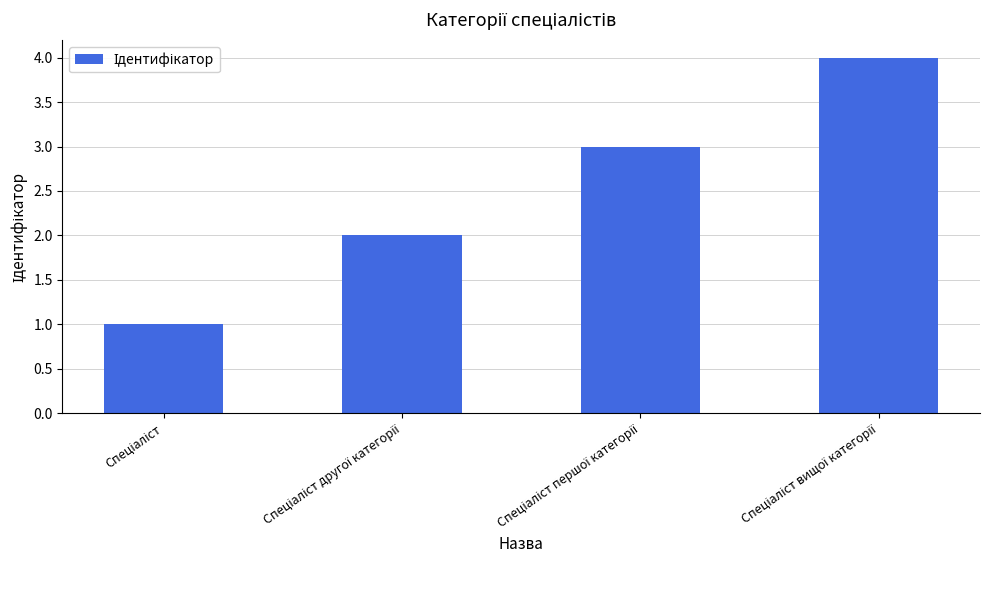

What is the greatest value displayed?

4